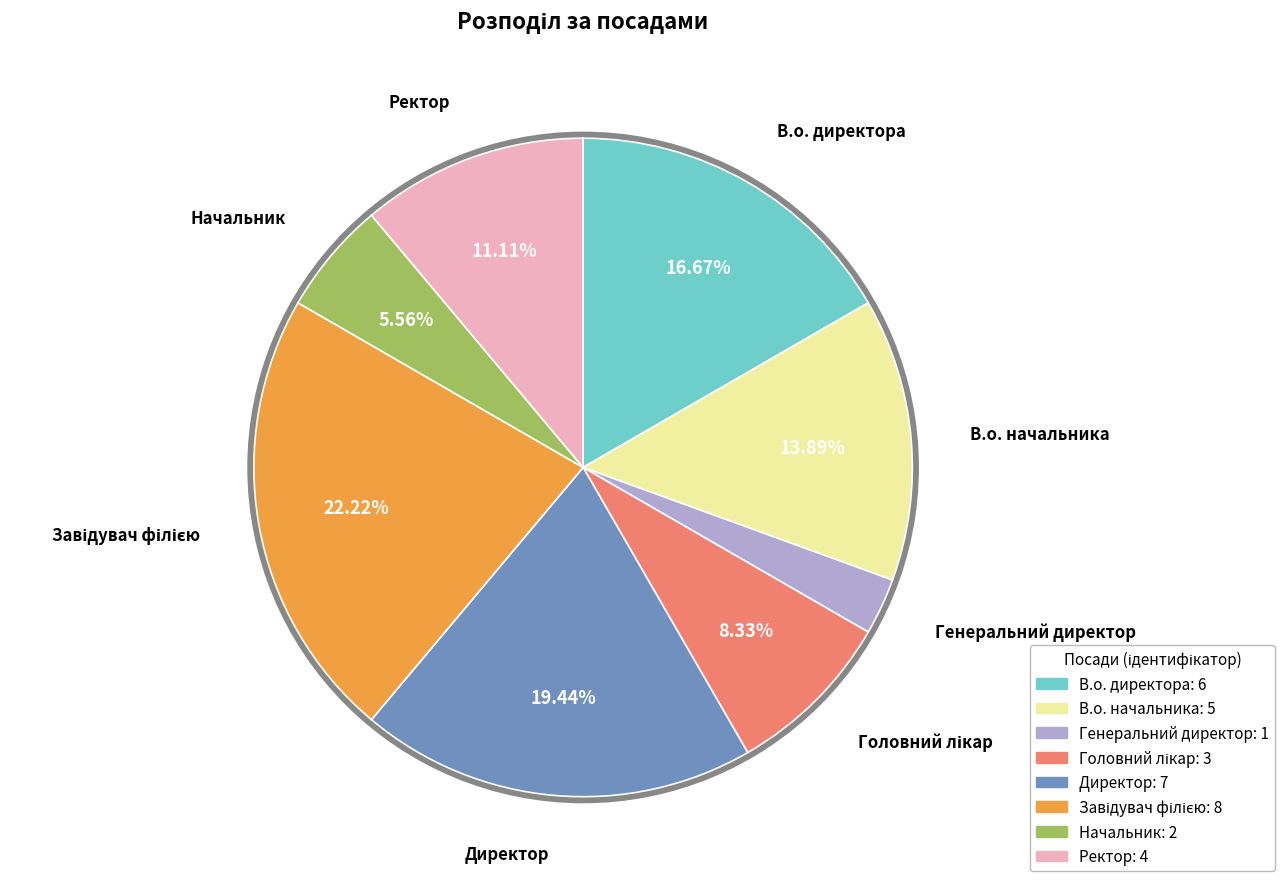

Rank the categories by value from lowest to highest.

Генеральний директор, Начальник, Головний лікар, Ректор, В.о. начальника, В.о. директора, Директор, Завідувач філією